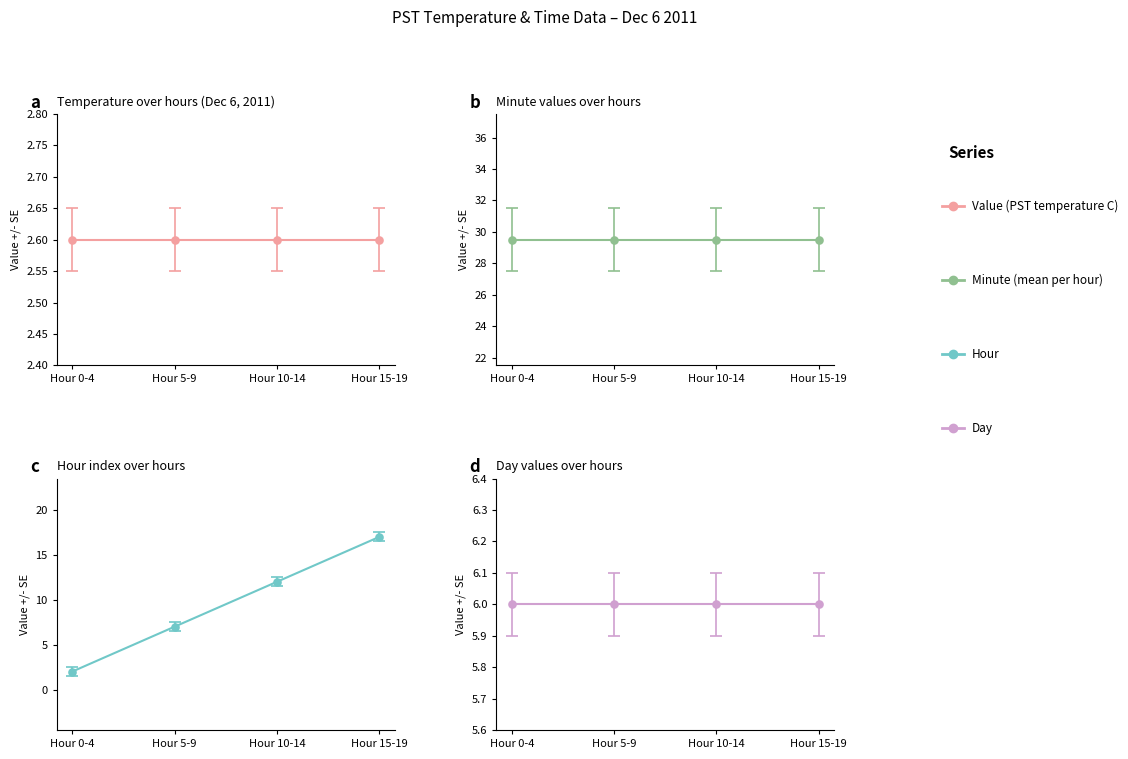

Is it true that the value at Hour 10-14 is 18?

False